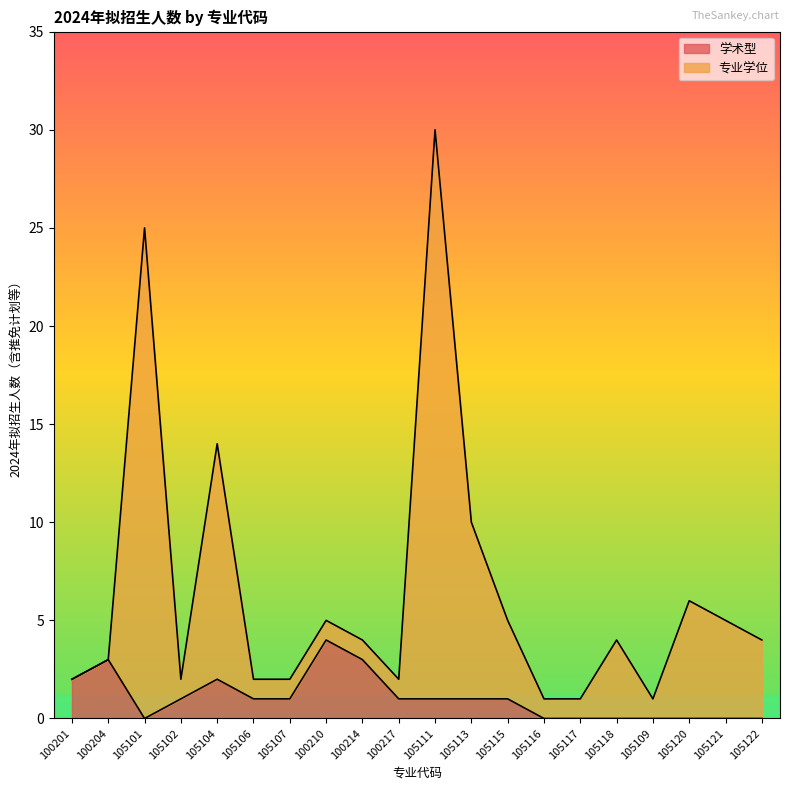

What is the highest value of the 学术型 series?

4